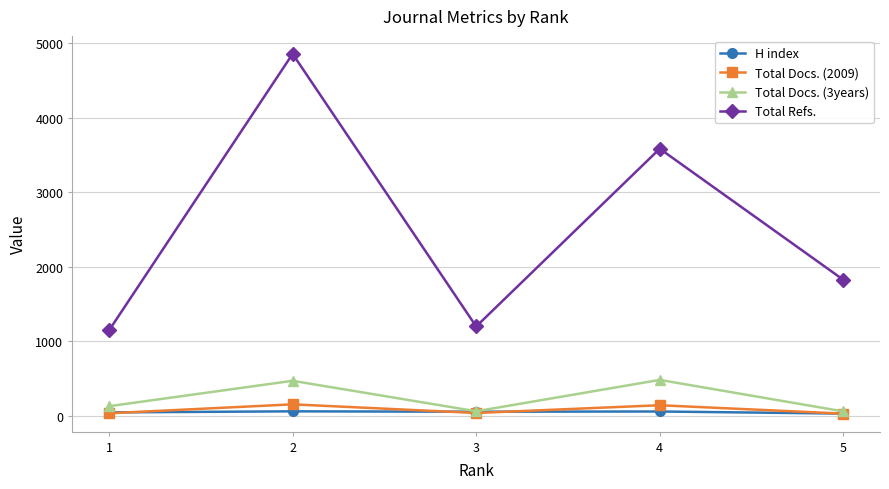

What are all the series names shown in the legend?

H index, Total Docs. (2009), Total Docs. (3years), Total Refs.